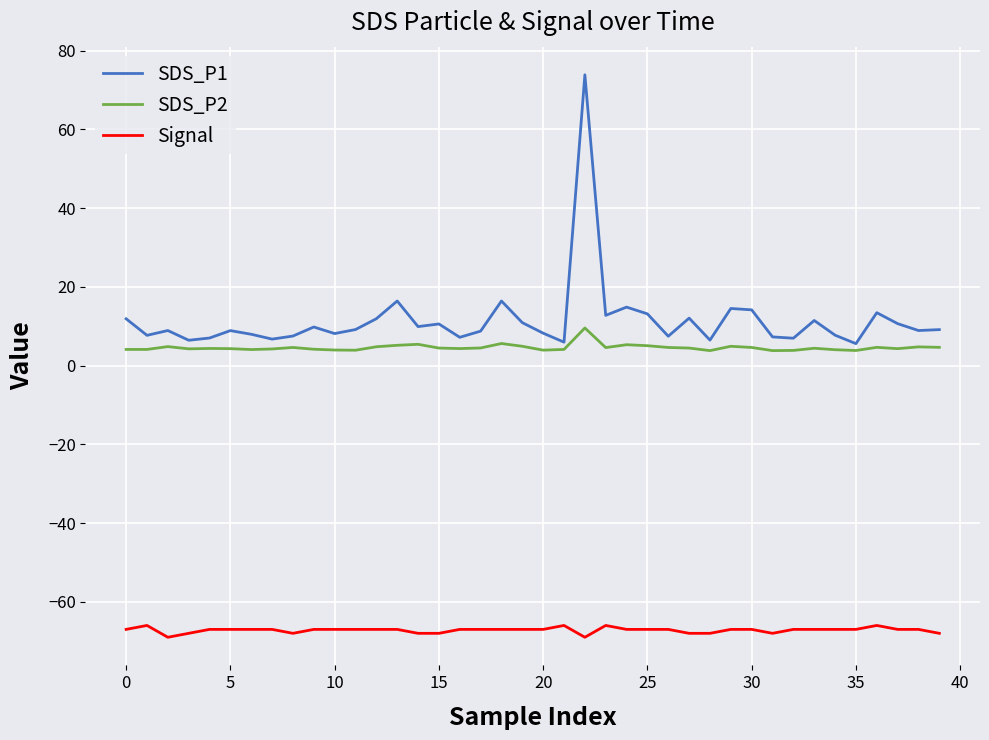

What is the lowest value of the SDS_P1 series?

5.6